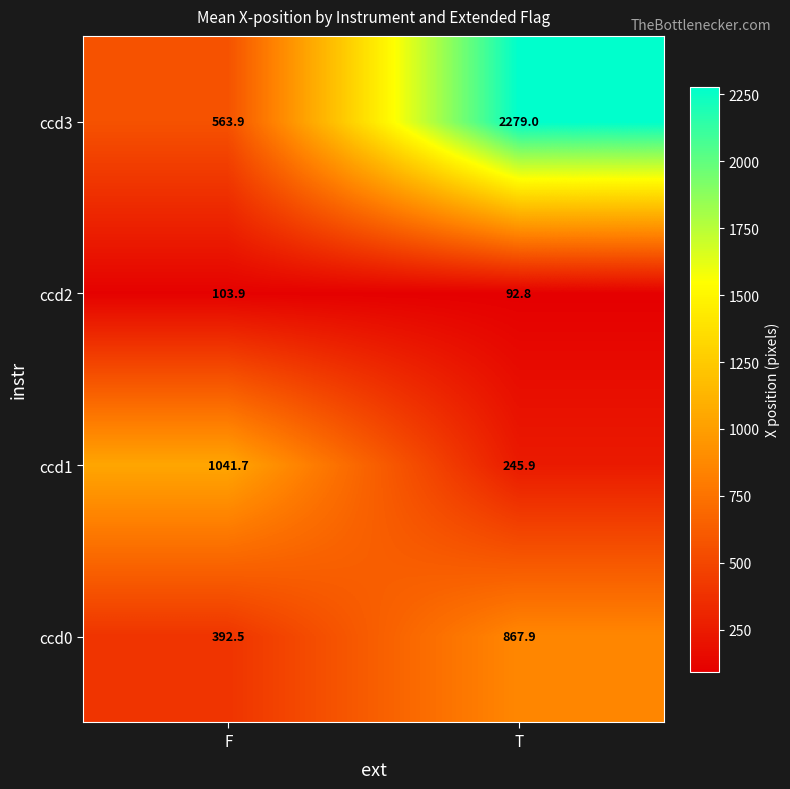

At which category is the sum across all series the highest?

T